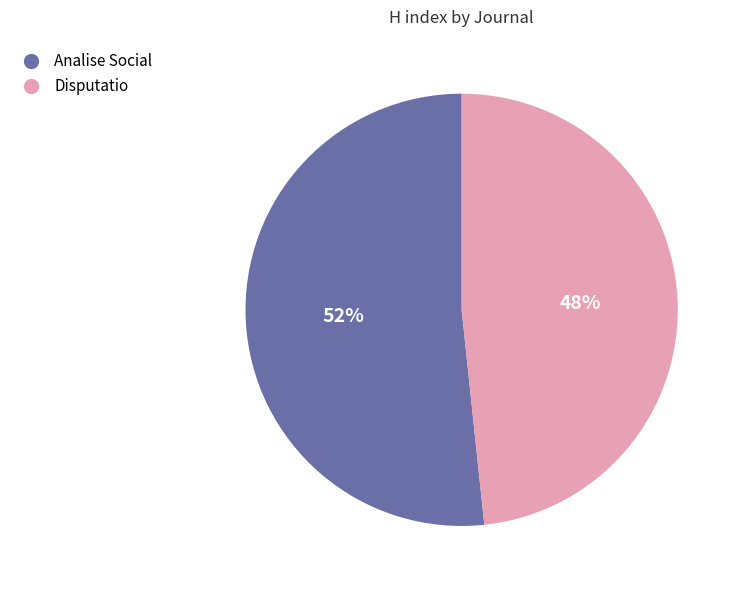

Which slice is the smallest?

Disputatio